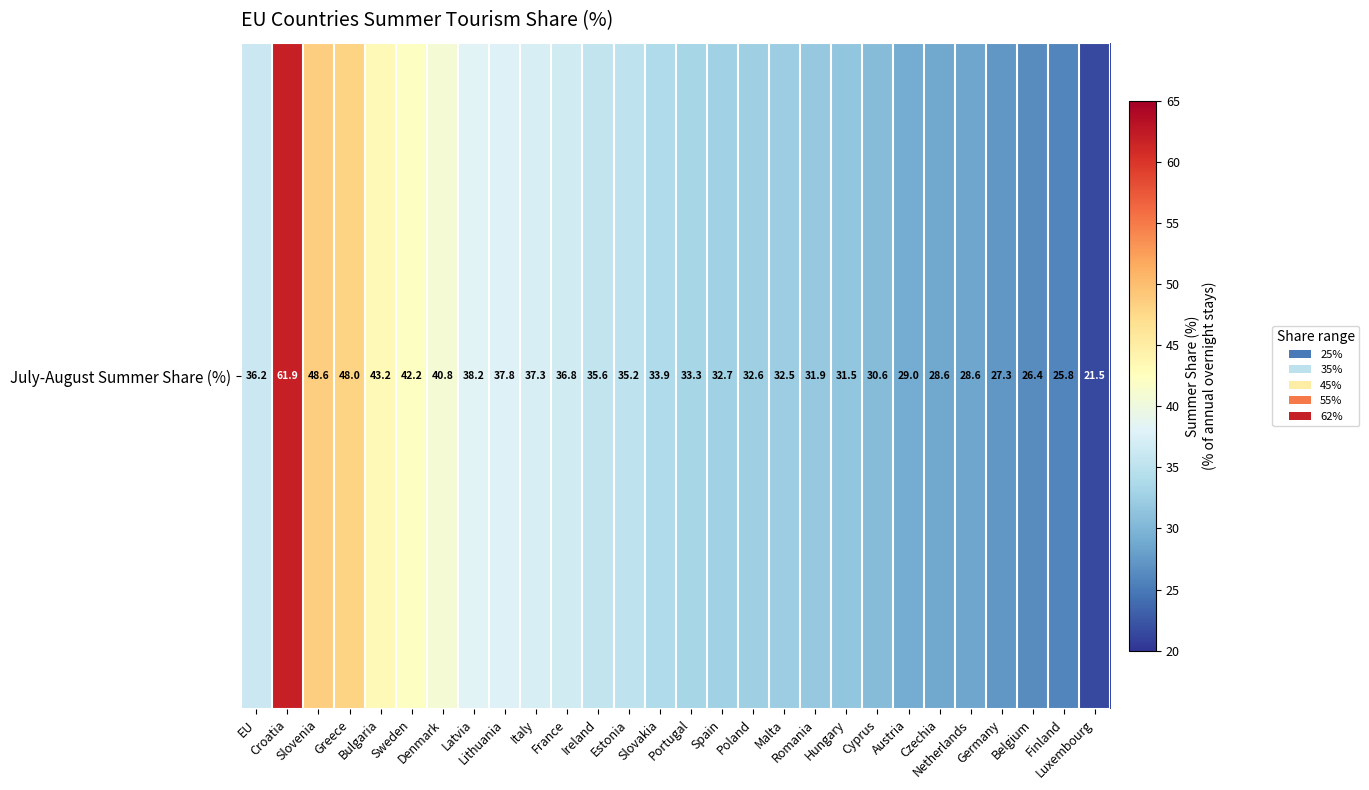

The chart shows a value of 43.2 at Bulgaria. True or false?

True